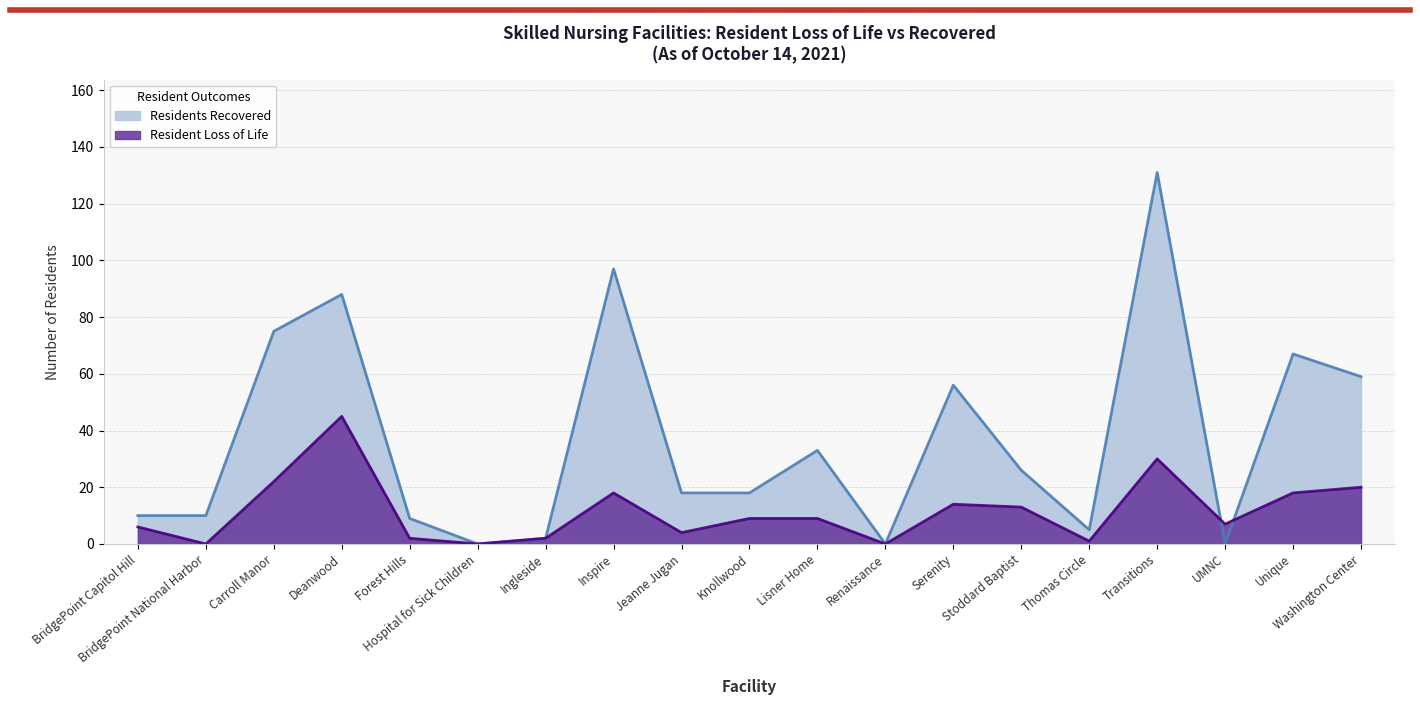

What are all the series names shown in the legend?

Resident Loss of Life, Residents Recovered